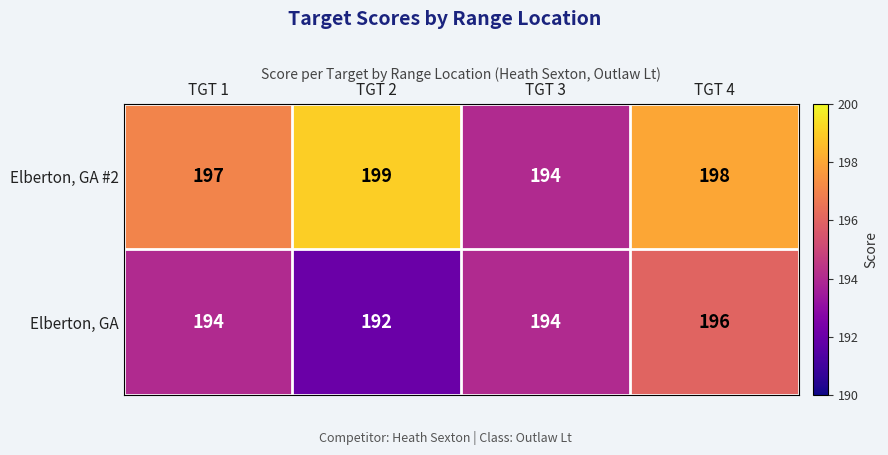

Rank the series by their maximum value, from highest to lowest.

Elberton, GA #2, Elberton, GA